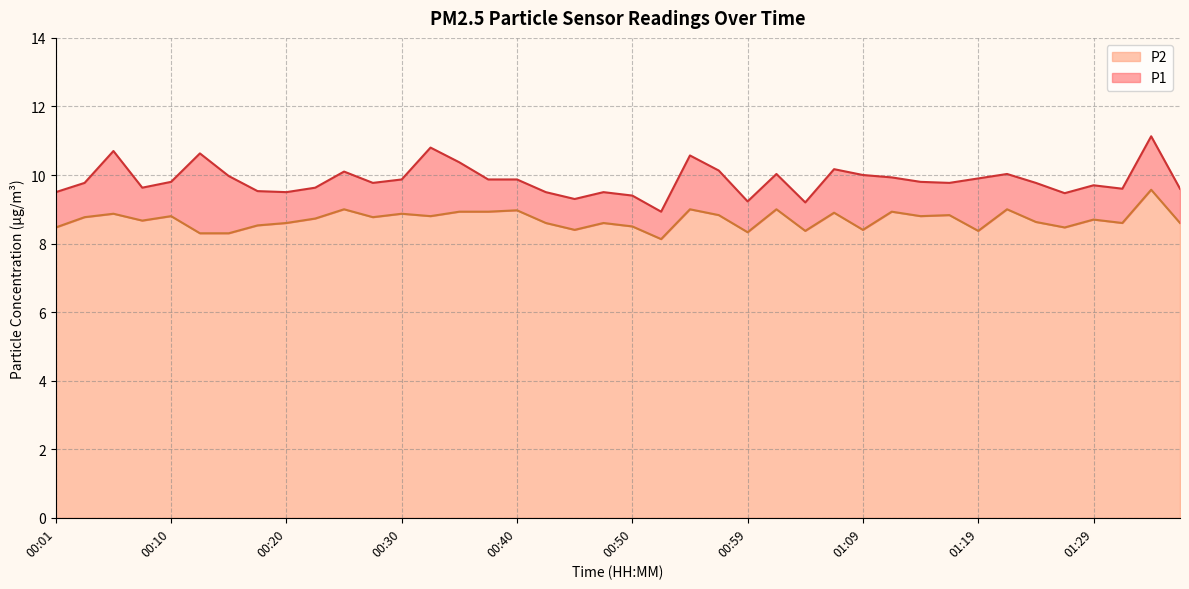

True or false: P2 and P1 cross at least once.

False